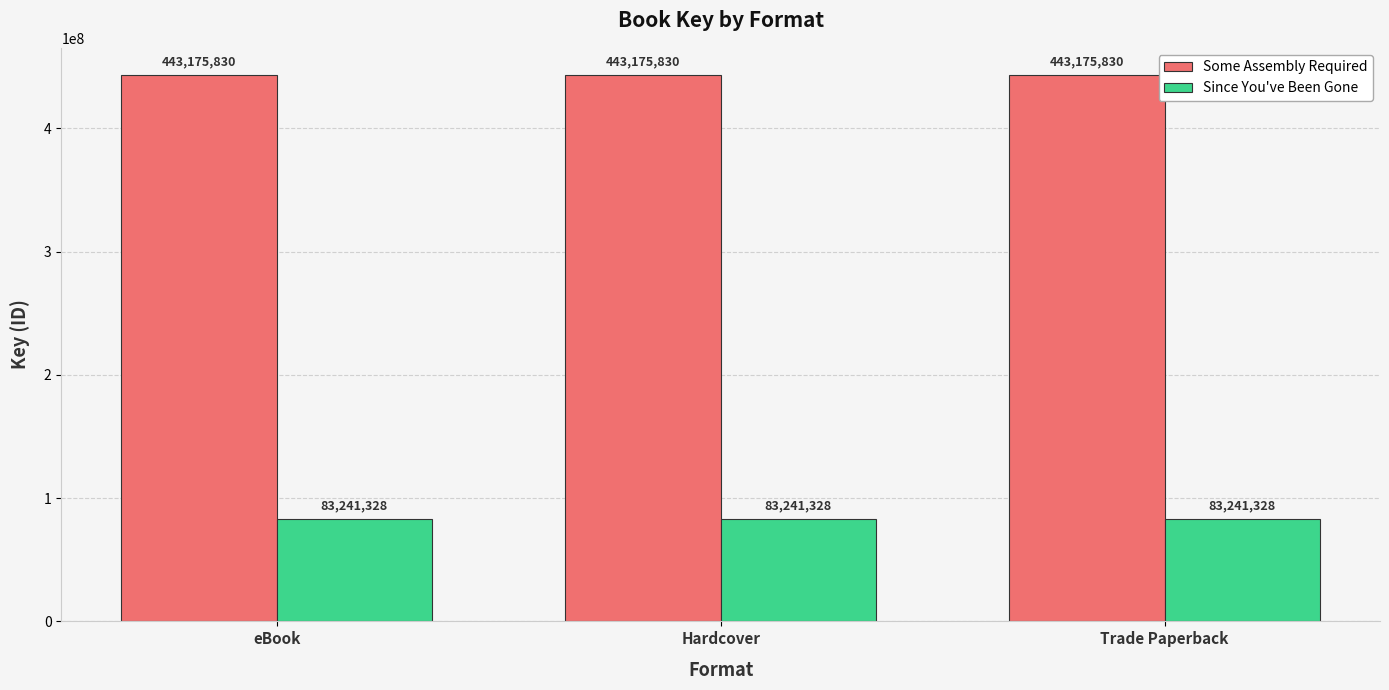

True or false: Since You've Been Gone has a value of 46222714 at Hardcover.

False